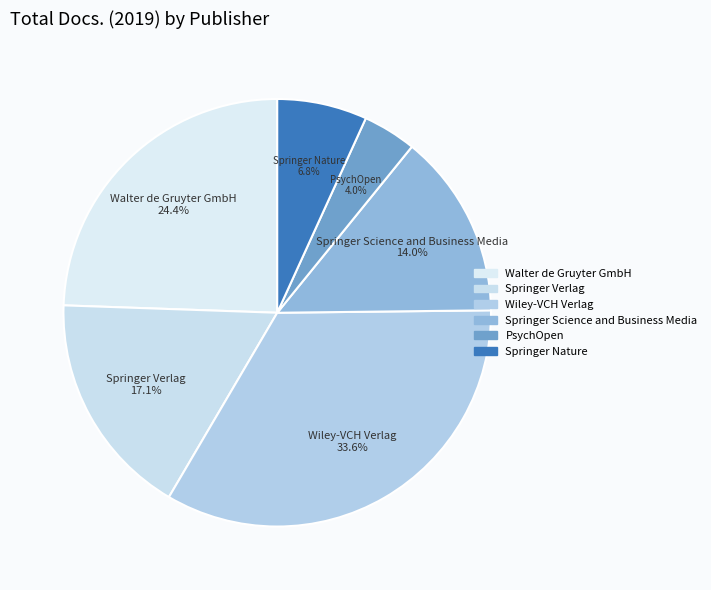

Is there any slice that represents more than half of the pie?

No